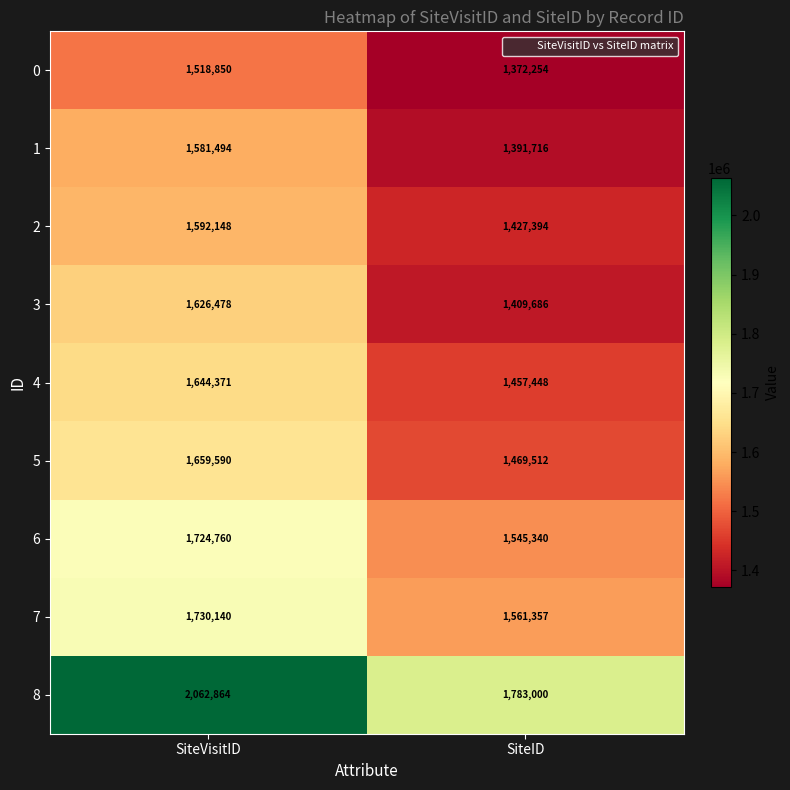

The value of 5 at SiteVisitID is 548152. True or false?

False